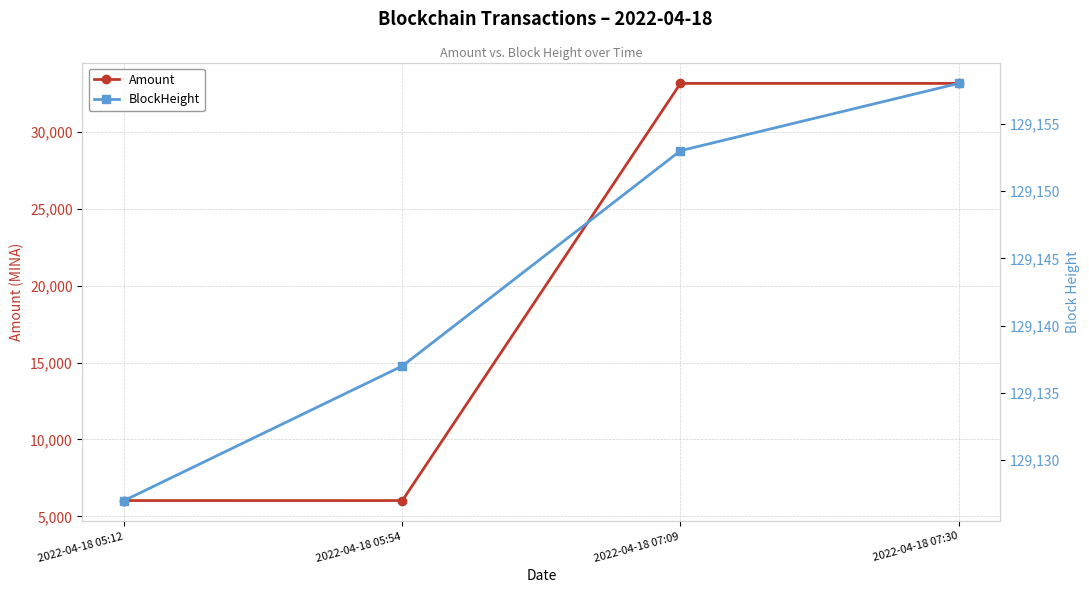

True or false: BlockHeight and Amount cross at least once.

False